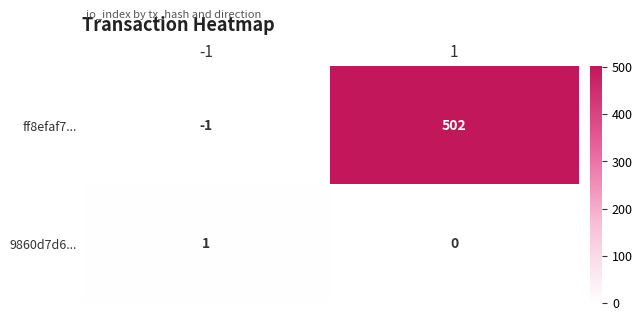

The value of ff8efaf7... at -1 is -1. True or false?

True